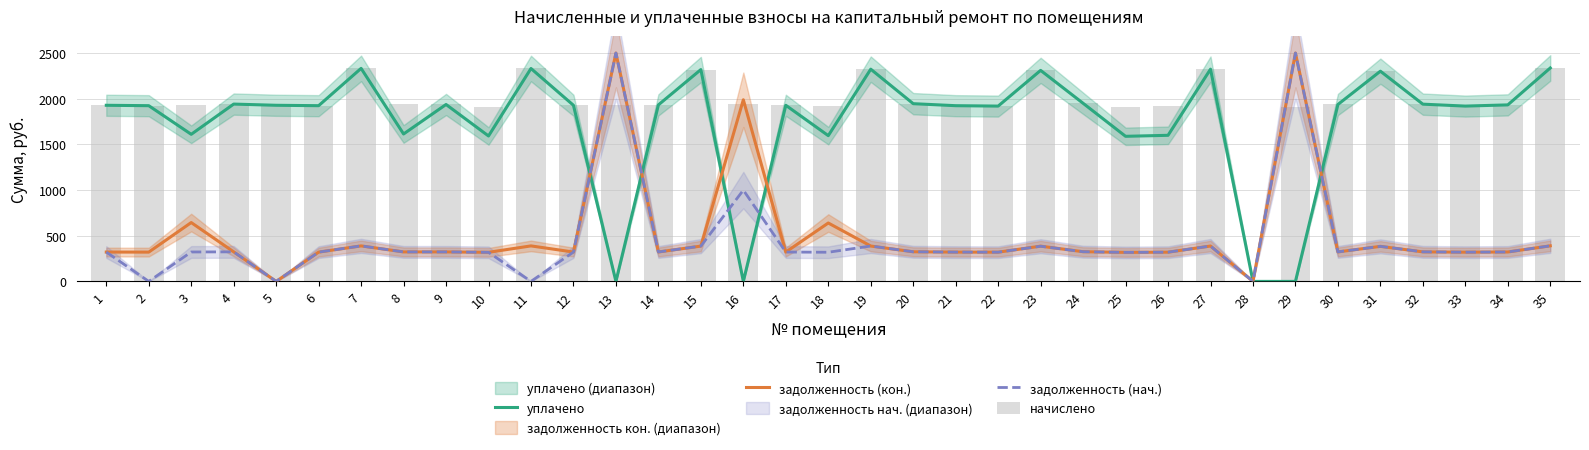

Rank the series by their maximum value, from lowest to highest.

уплачено, начислено, задолженность (кон.), задолженность (нач.)